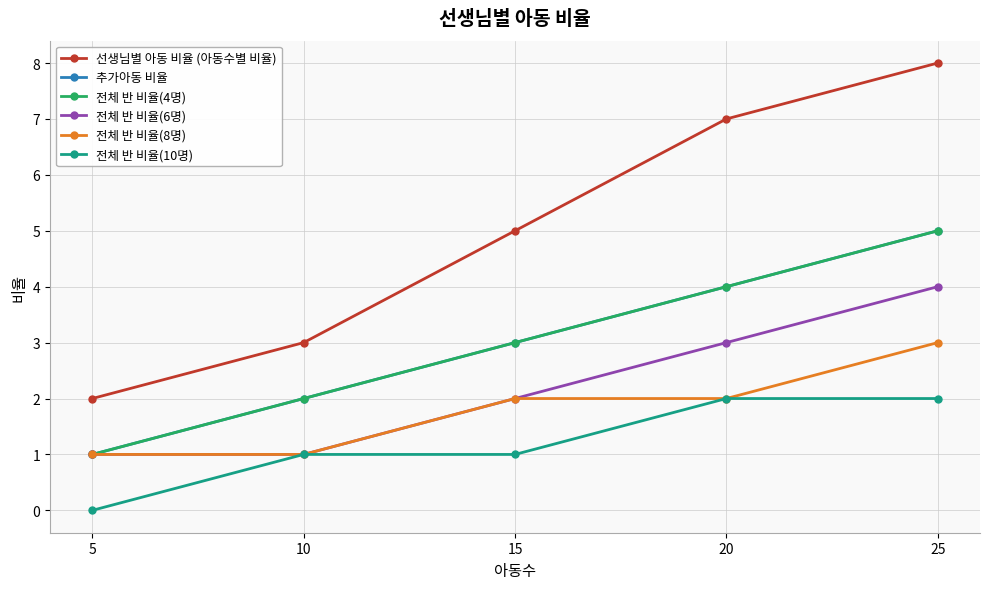

Which series has the largest total across all categories?

선생님별 아동 비율 (아동수별 비율)